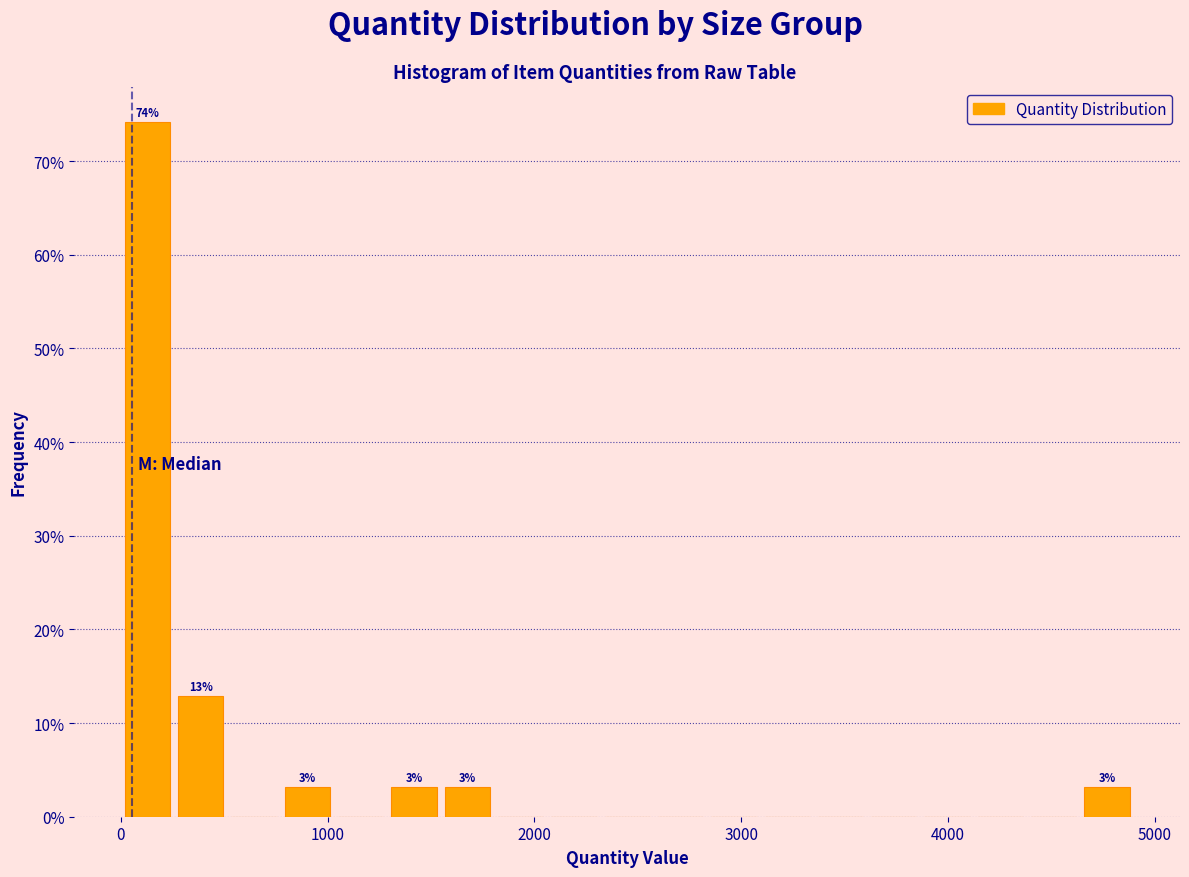

Around what value on the x-axis is the tallest bar? Give the approximate position of its centre, as read against the axis.

100